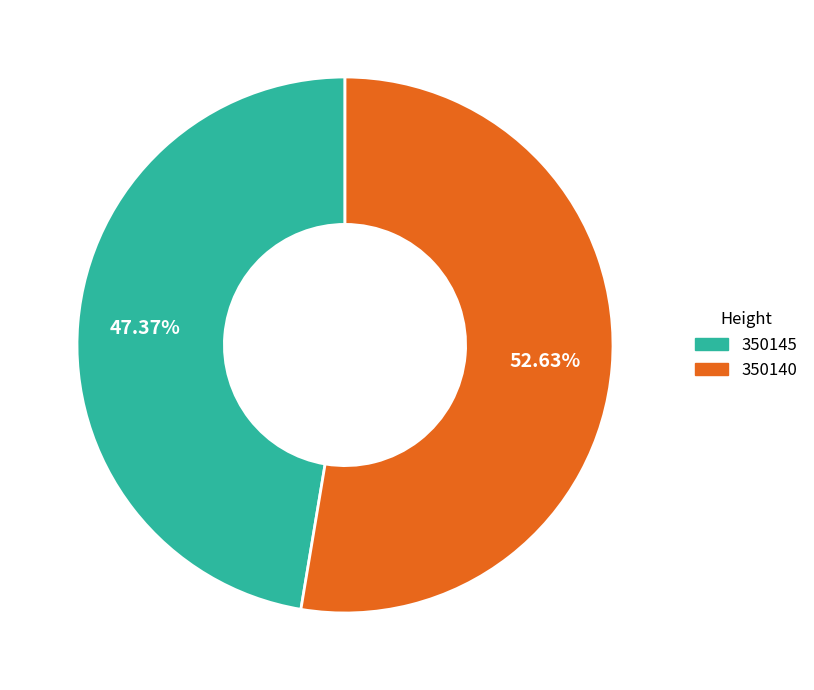

Does 350140 account for over 50% of the chart?

Yes